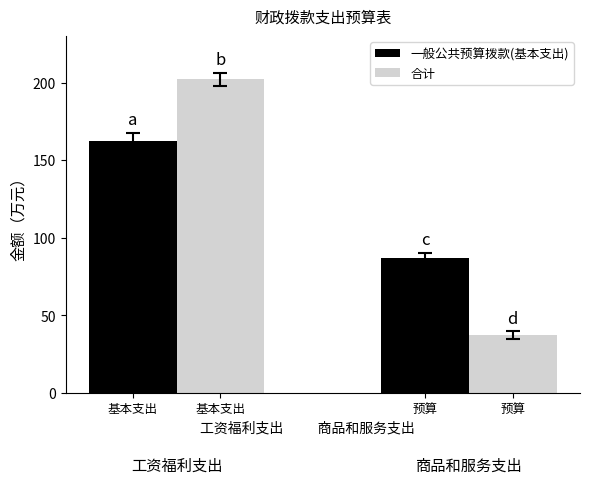

How many values in the 合计 series are below 202?

1